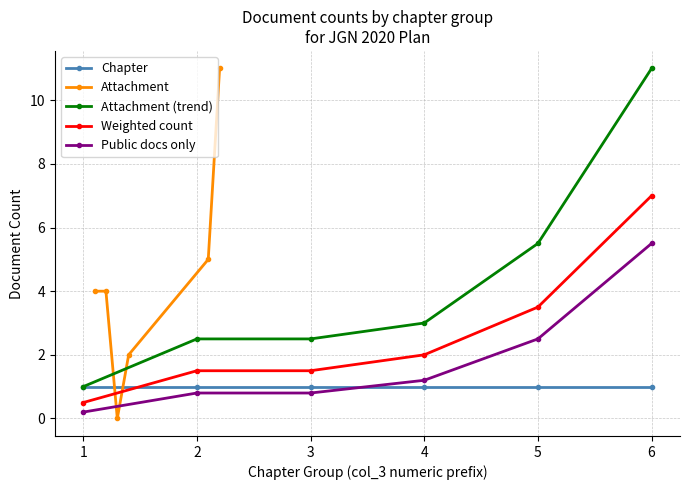

Reading left to right, extract all data points from this chart.

Chapter: 1.0	1.0	1.0	1.0	1.0	1.0
Attachment: 4.0	4.0	0.0	2.0	5.0	11.0
Attachment (trend): 1.0	2.5	2.5	3.0	5.5	11.0
Weighted count: 0.5	1.5	1.5	2.0	3.5	7.0
Public docs only: 0.2	0.8	0.8	1.2	2.5	5.5